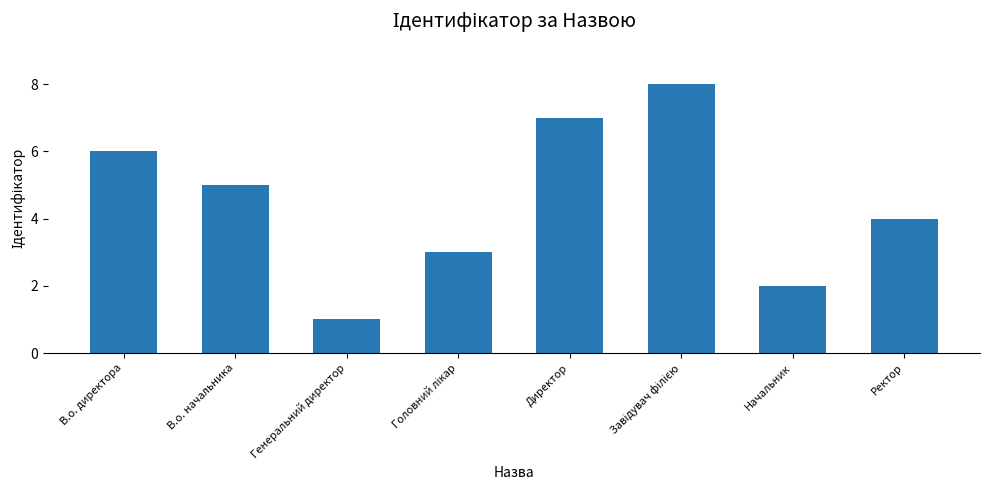

What is the difference between the values at Начальник and В.о. директора?

4